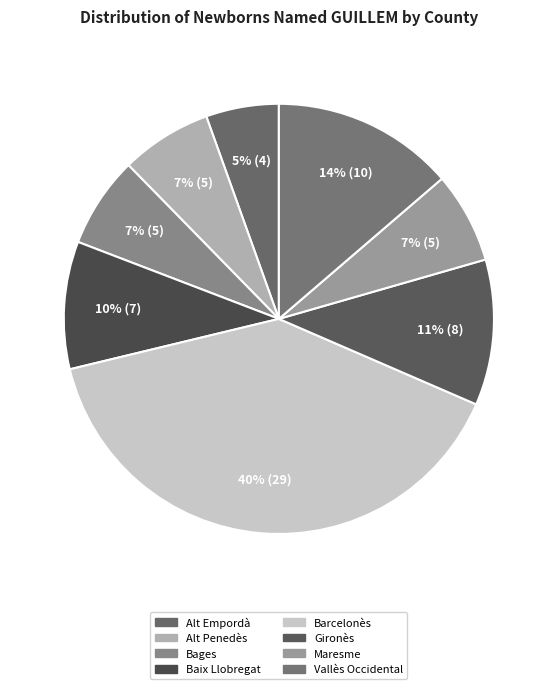

Between Vallès Occidental and Alt Empordà, which is larger?

Vallès Occidental